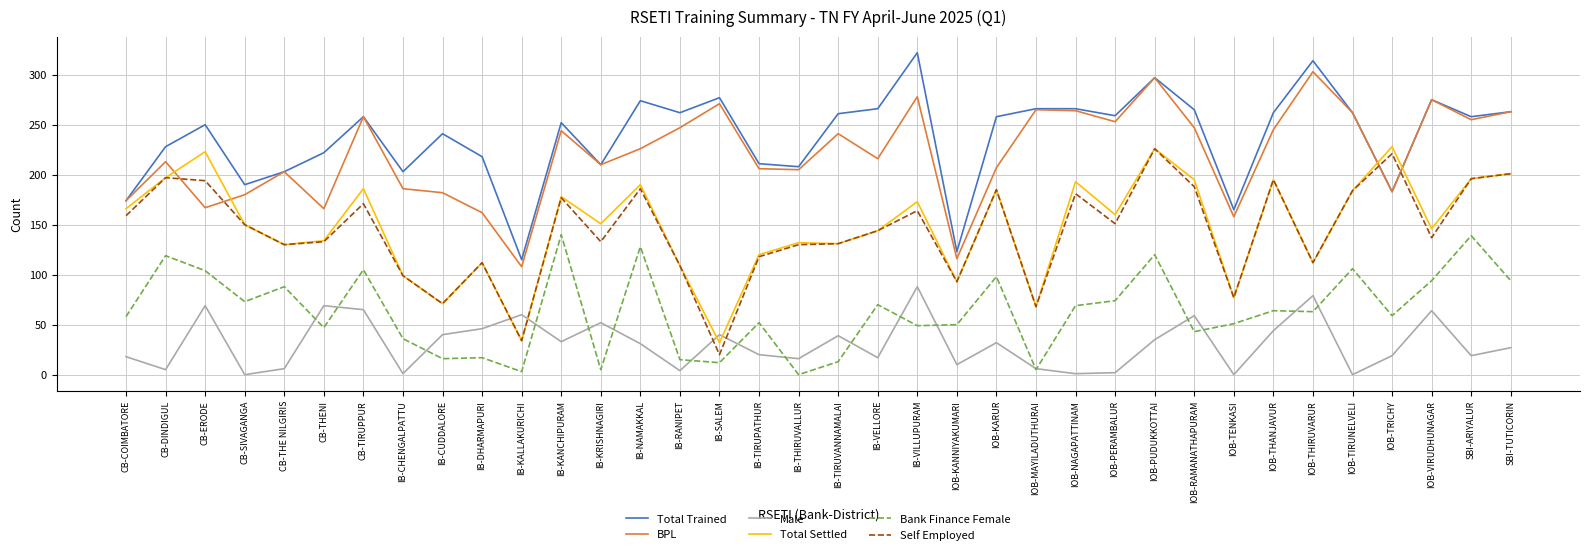

What is the approximate value of Self Employed at IOB-KANNIYAKUMARI?

93